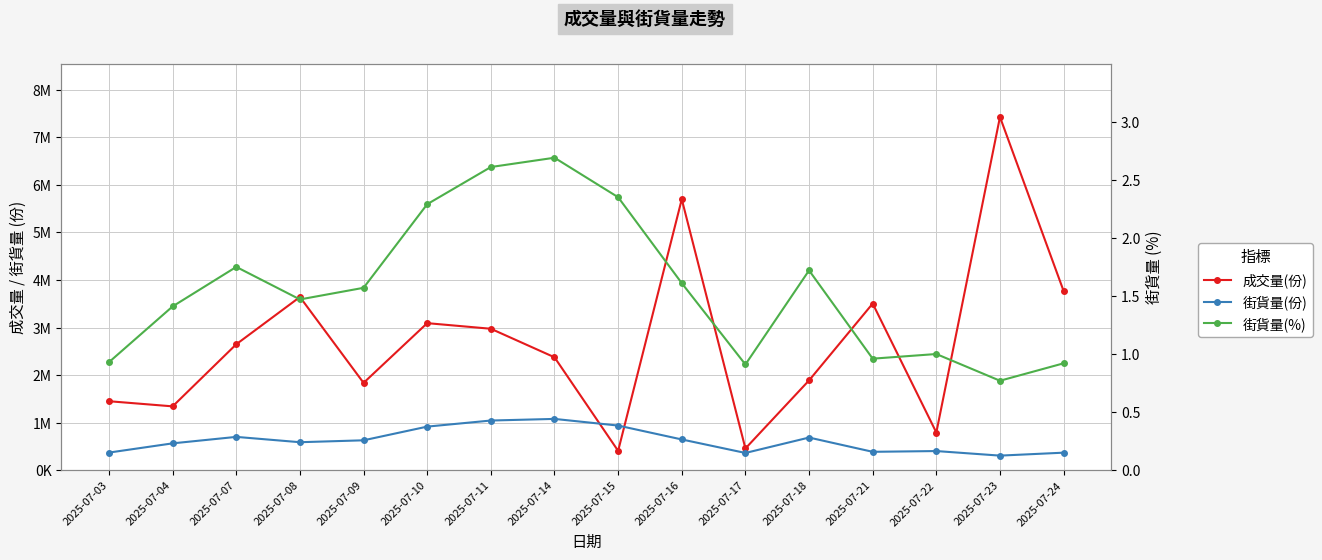

Where is the first local minimum for 成交量(份)?

2025-07-04